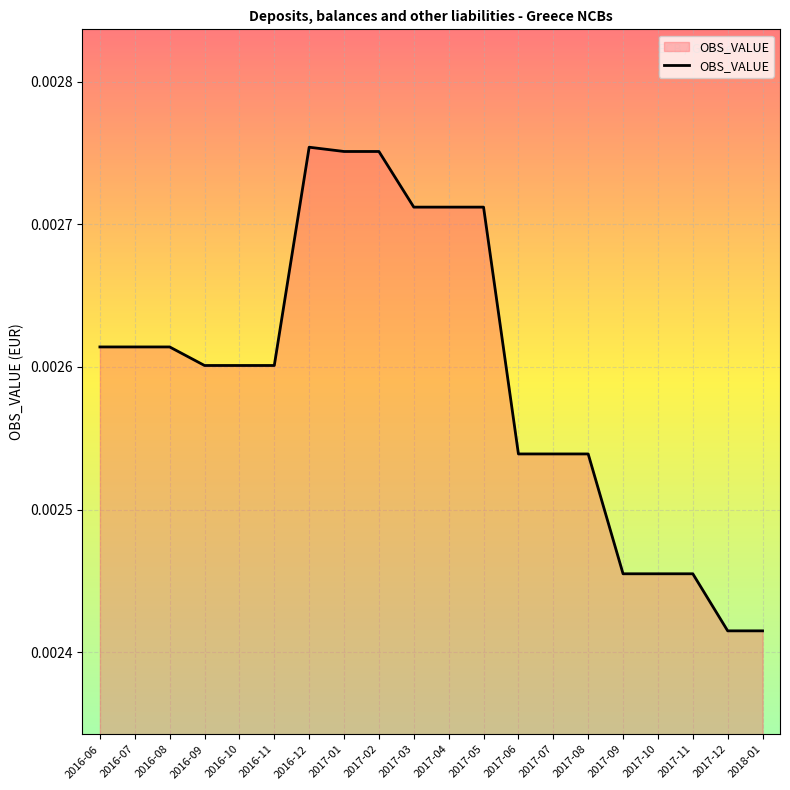

What position from the right is 2016-11?

15